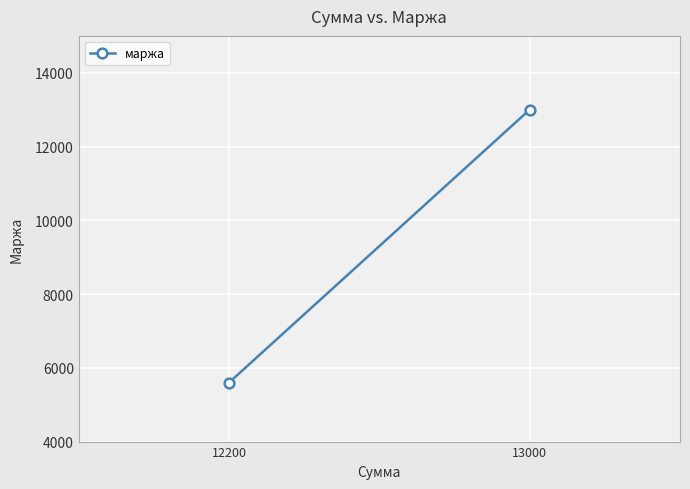

Approximately how many times larger is the value at 13000 compared to 12200?

2.3